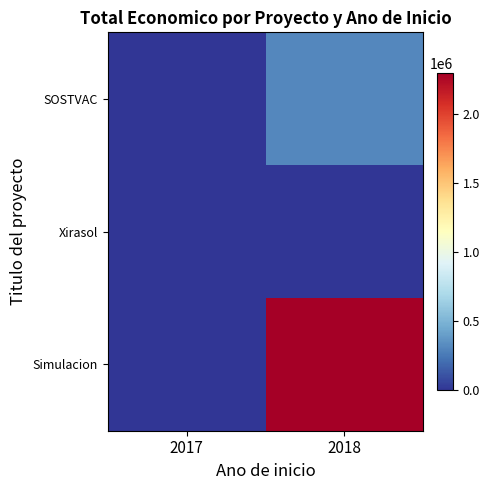

Rank the series at 2018 from highest to lowest value.

Simulacion, SOSTVAC, Xirasol